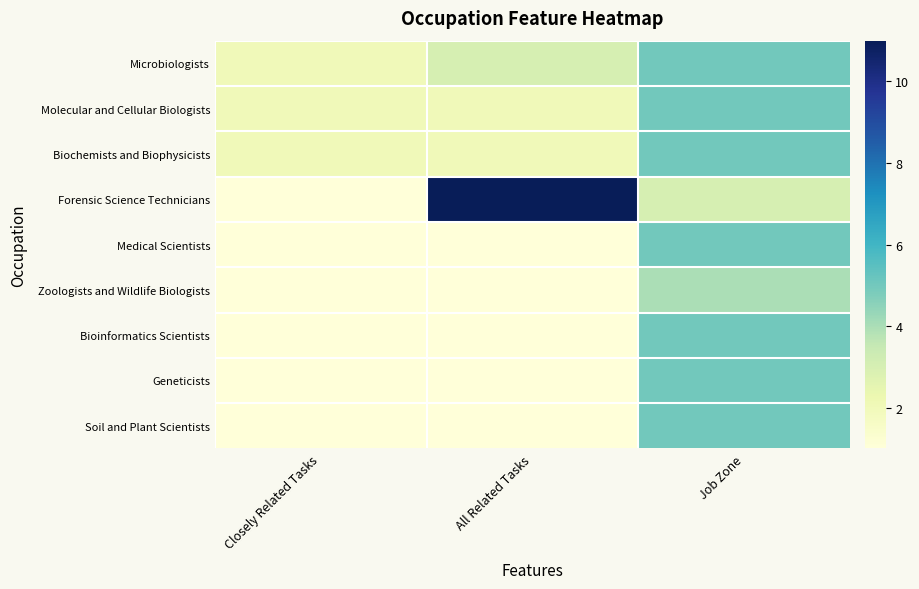

What is the greatest value displayed?

11